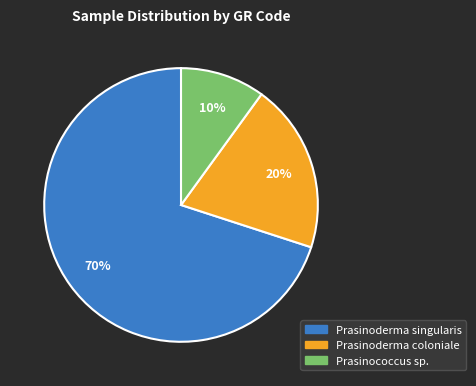

How many segments does this pie chart have?

3